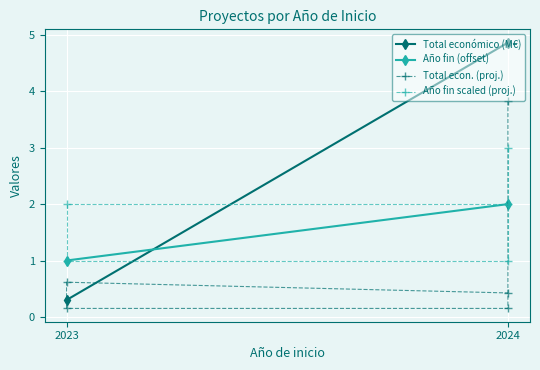

Rank the series at 2023 from highest to lowest value.

Año de finalización, Total económico